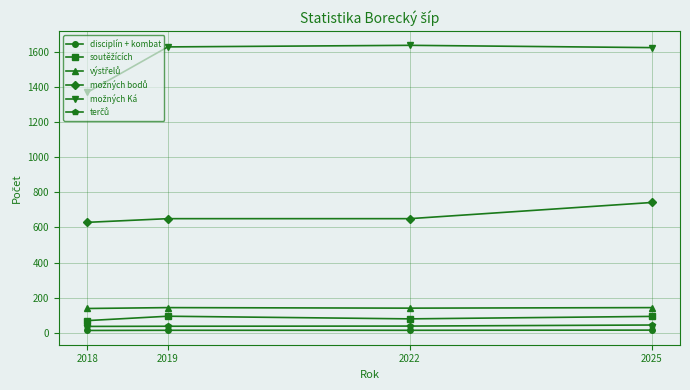

True or false: disciplín + kombat has more than 1 interior local peaks.

False